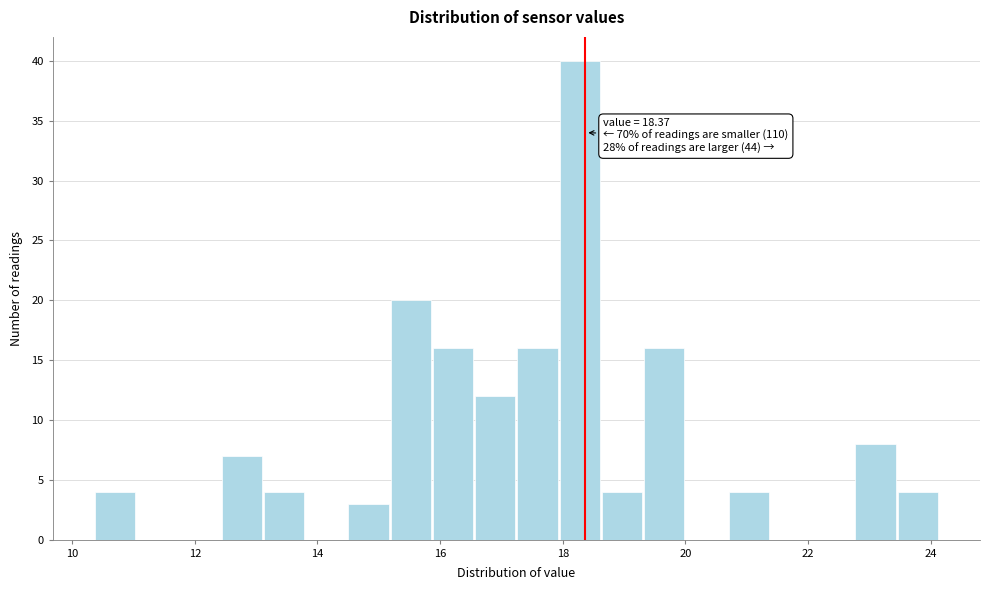

Read against the x-axis, roughly where is the centre of the tallest bar?

18.2